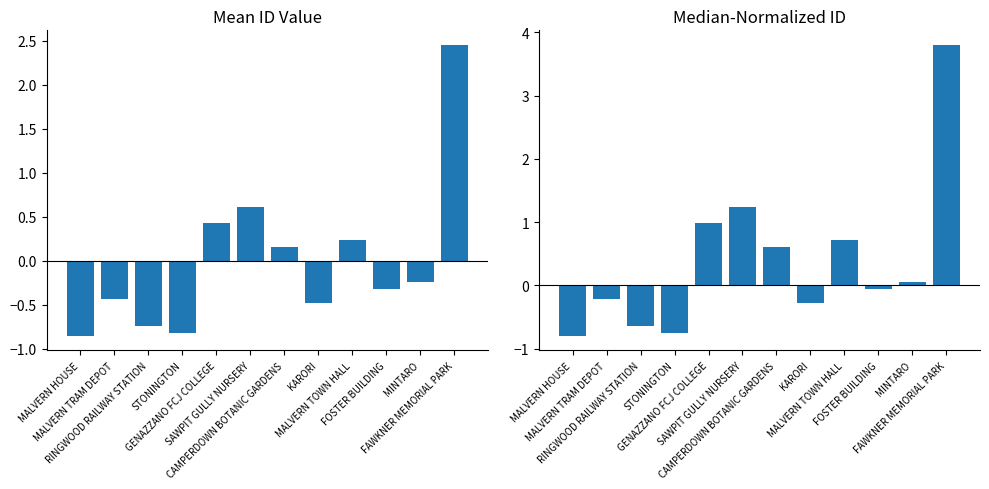

Reading left to right, transcribe all the data shown in this chart.

Mean Normalized ID: MALVERN HOUSE=-0.9	MALVERN TRAM DEPOT=-0.4	RINGWOOD RAILWAY STATION=-0.7	STONINGTON=-0.8	GENAZZANO FCJ COLLEGE=0.4	SAWPIT GULLY NURSERY=0.6	CAMPERDOWN BOTANIC GARDENS=0.2	KARORI=-0.5	MALVERN TOWN HALL=0.2	FOSTER BUILDING=-0.3	MINTARO=-0.2	FAWKNER MEMORIAL PARK=2.5
Median Normalized ID: MALVERN HOUSE=-0.8	MALVERN TRAM DEPOT=-0.2	RINGWOOD RAILWAY STATION=-0.6	STONINGTON=-0.7	GENAZZANO FCJ COLLEGE=1.0	SAWPIT GULLY NURSERY=1.2	CAMPERDOWN BOTANIC GARDENS=0.6	KARORI=-0.3	MALVERN TOWN HALL=0.7	FOSTER BUILDING=-0.1	MINTARO=0.1	FAWKNER MEMORIAL PARK=3.8